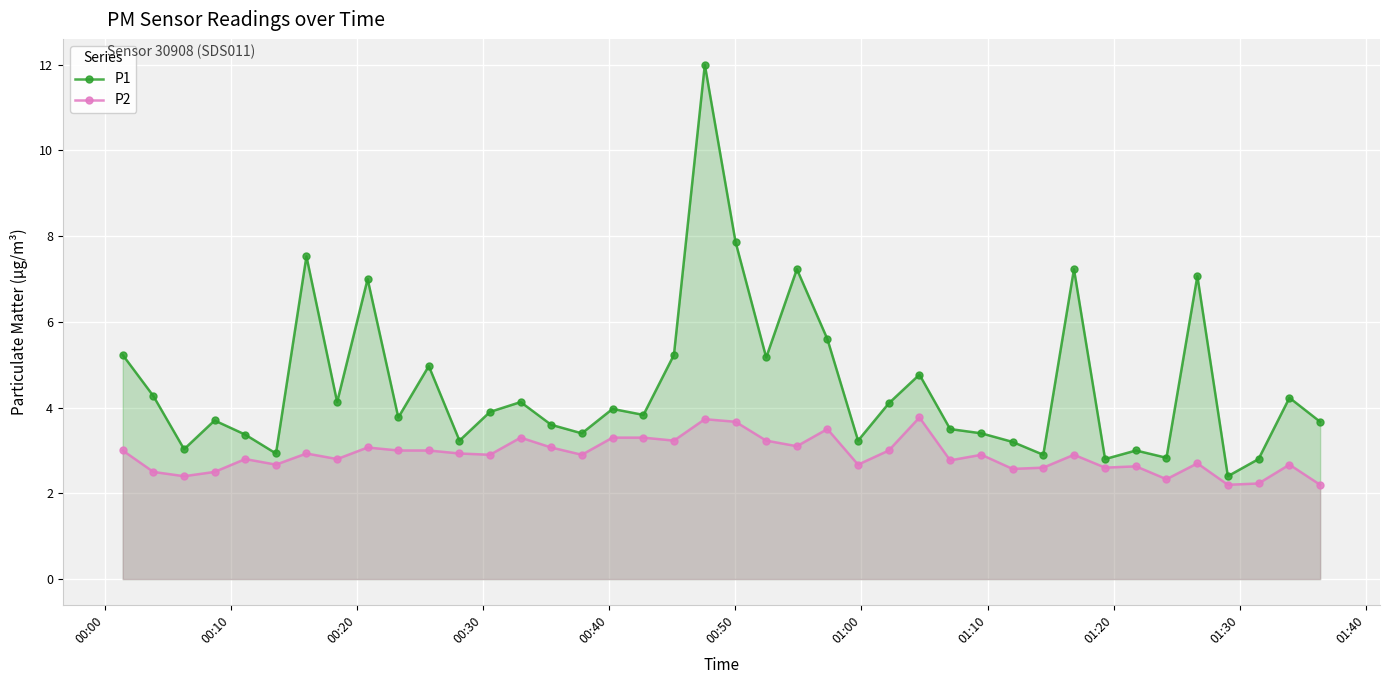

True or false: P1 has more than 0 interior local peaks.

True